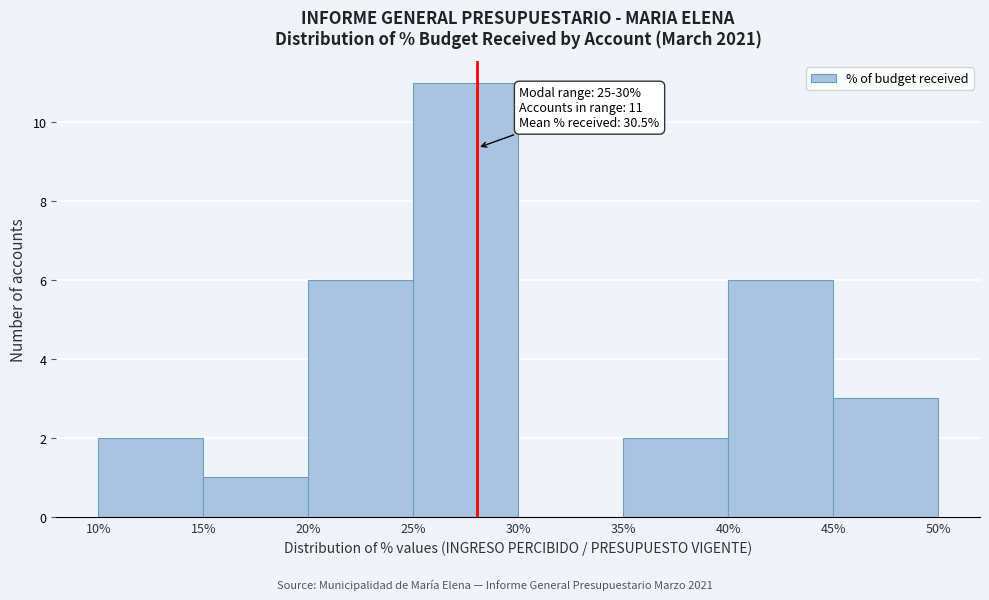

Over which range of the x-axis is the bar tallest?

25% to 30%